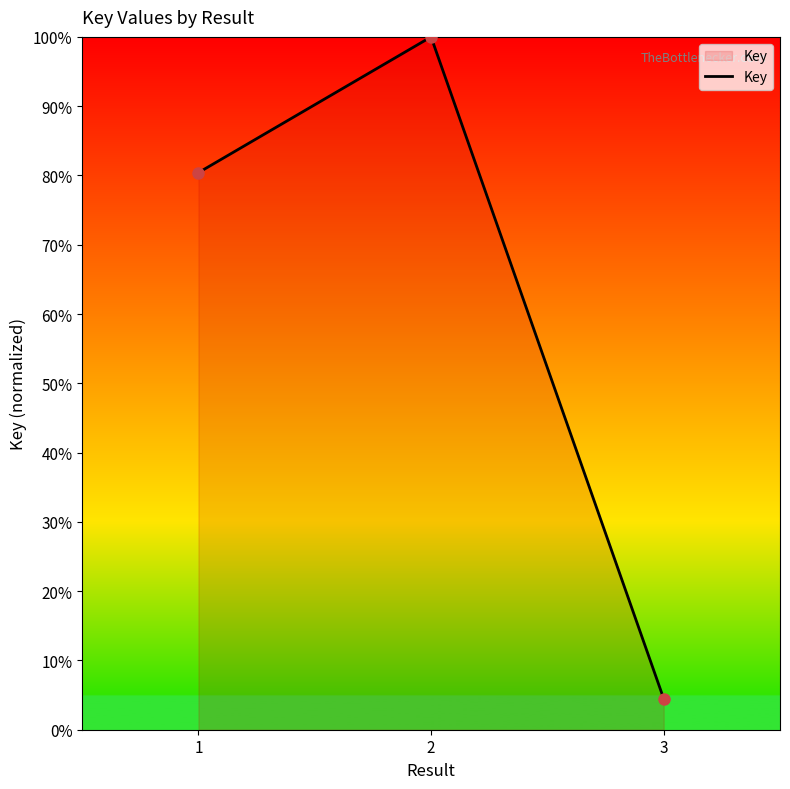

Which label corresponds to the largest value in the chart?

2